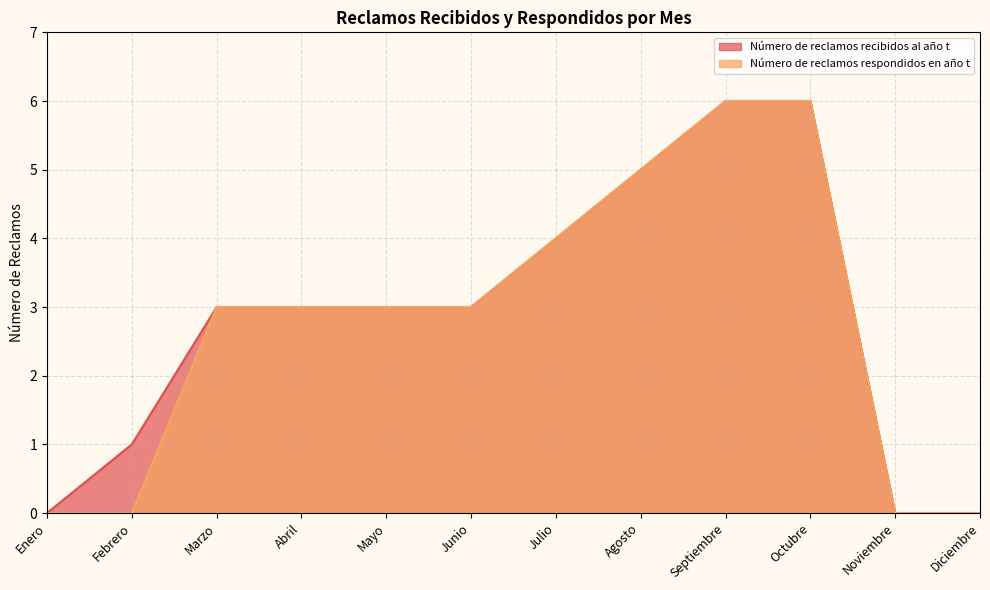

What is the average value of the Número de reclamos respondidos en año t series?

3